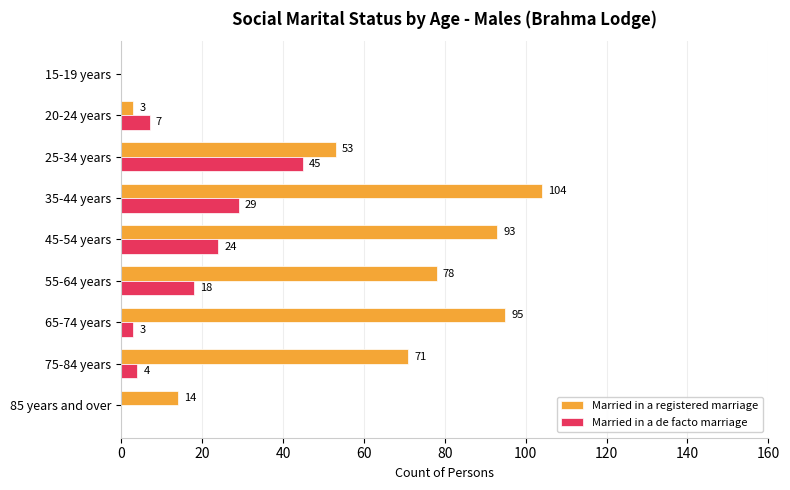

Which series changed the most between 20-24 years and 25-34 years?

Married in a registered marriage